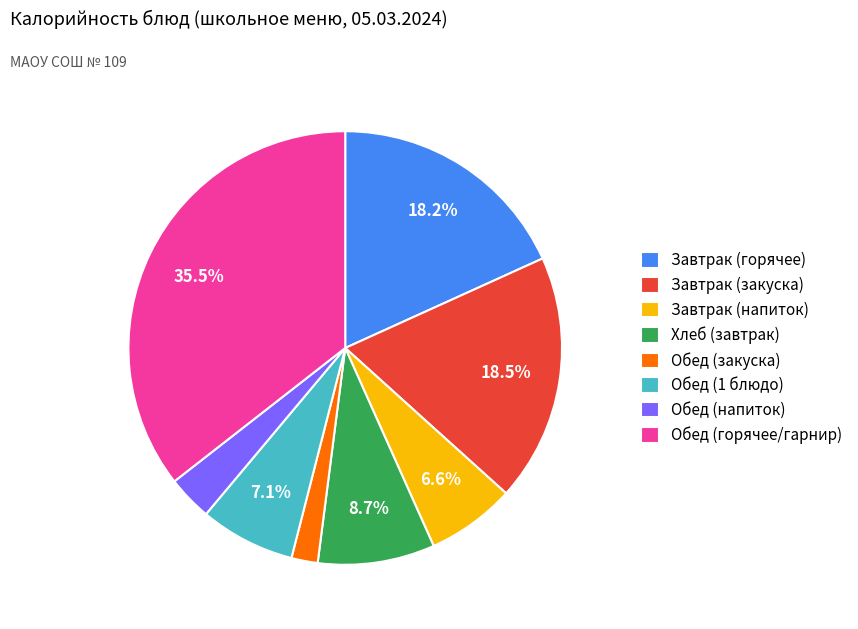

Does any single category account for the majority?

No